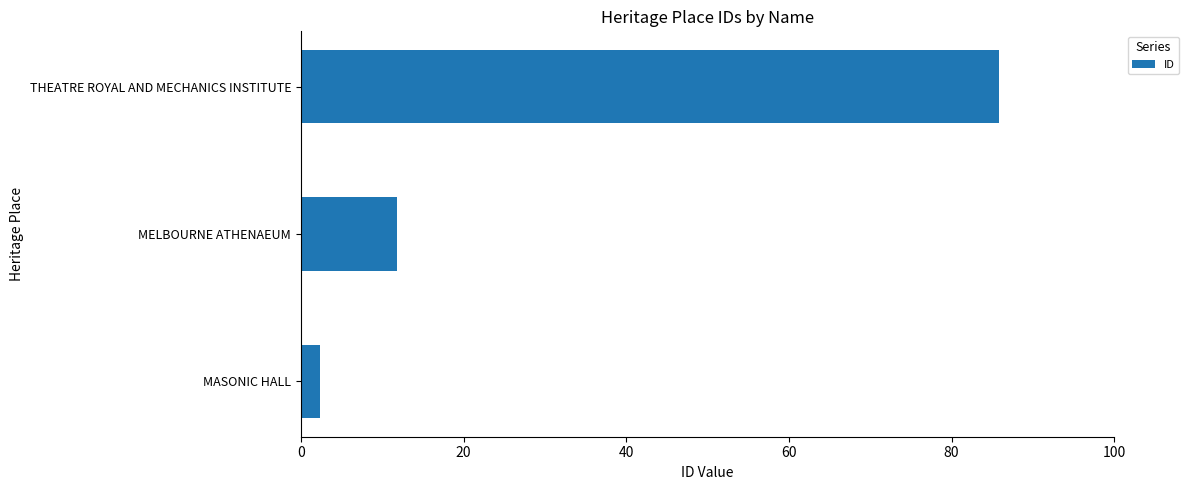

True or false: the data shows 154.5 at THEATRE ROYAL AND MECHANICS INSTITUTE.

False